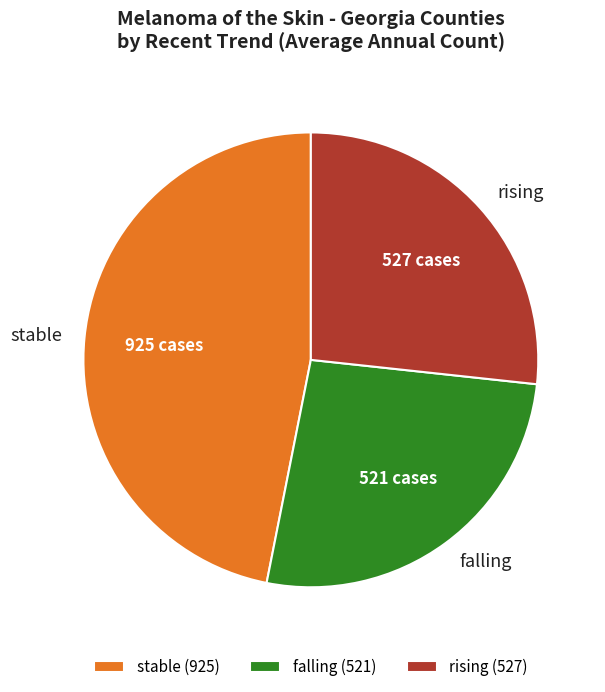

True or false: rising accounts for 27% of the total.

True